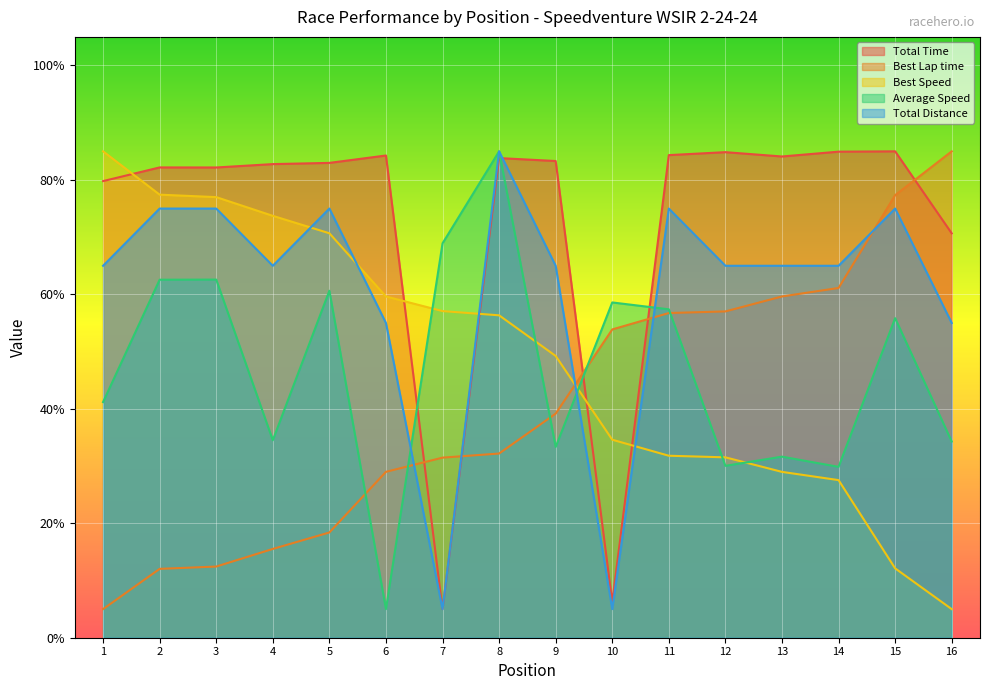

At 4, list the series in order from largest to smallest.

Total Time, Best Speed, Total Distance, Average Speed, Best Lap time